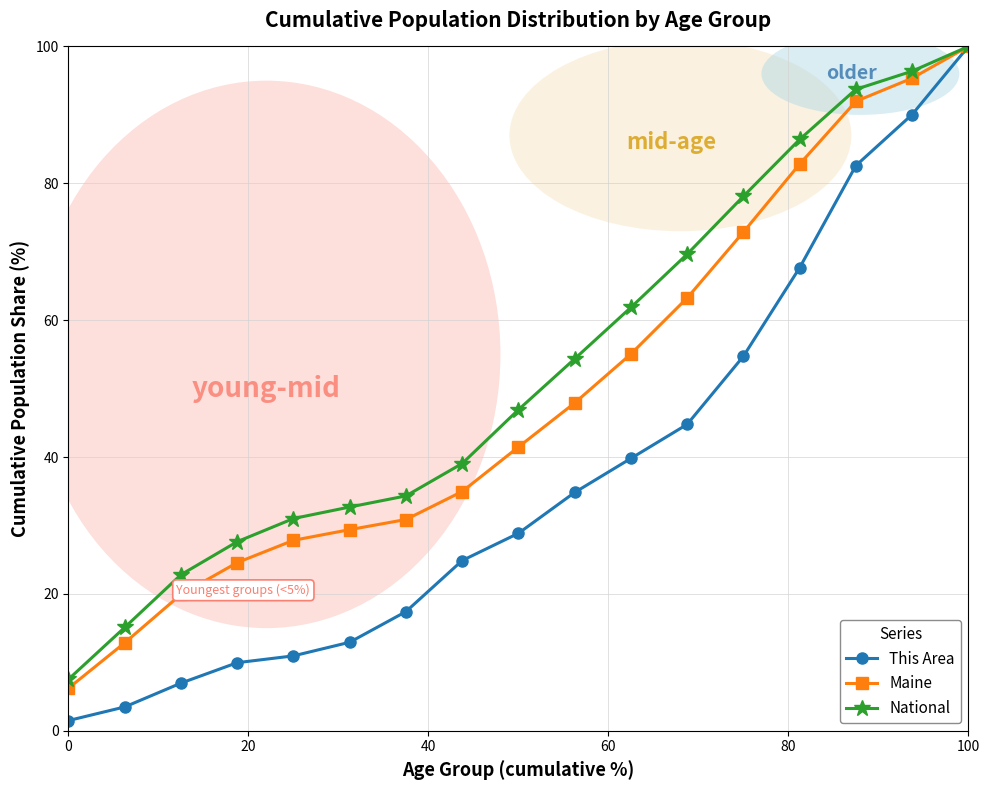

Which series has the widest spread of values?

This Area